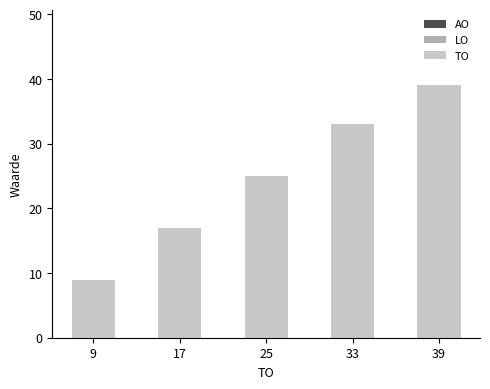

Does the chart contain any negative values?

No